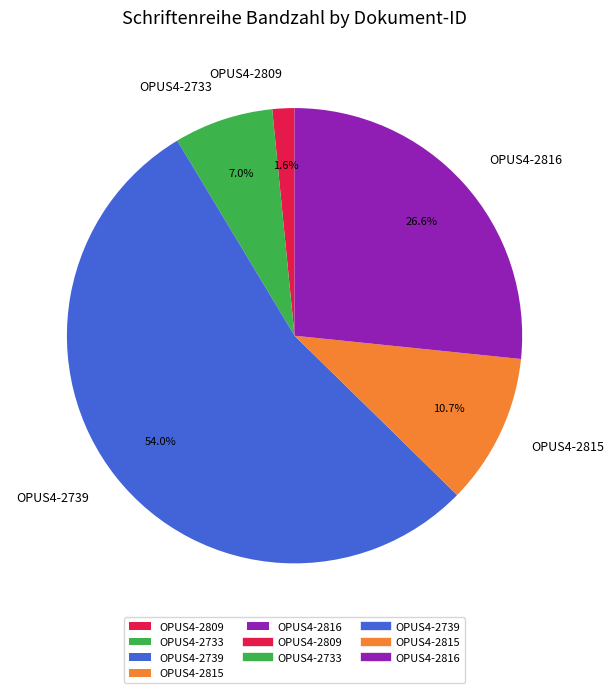

What percentage is the OPUS4-2815 slice, to the nearest percent?

11%